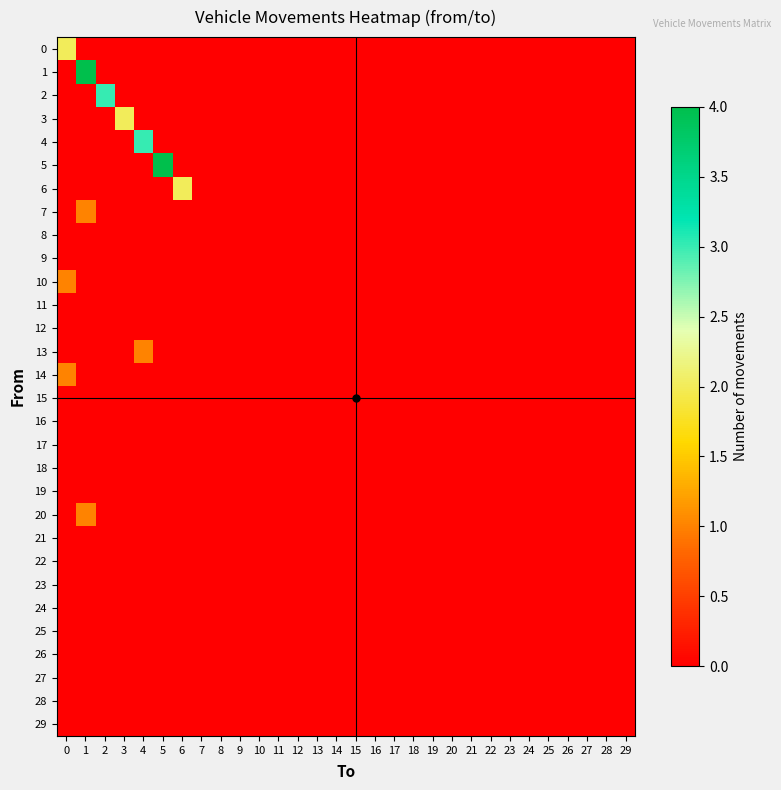

Which has a higher value, 13 or 27?

13